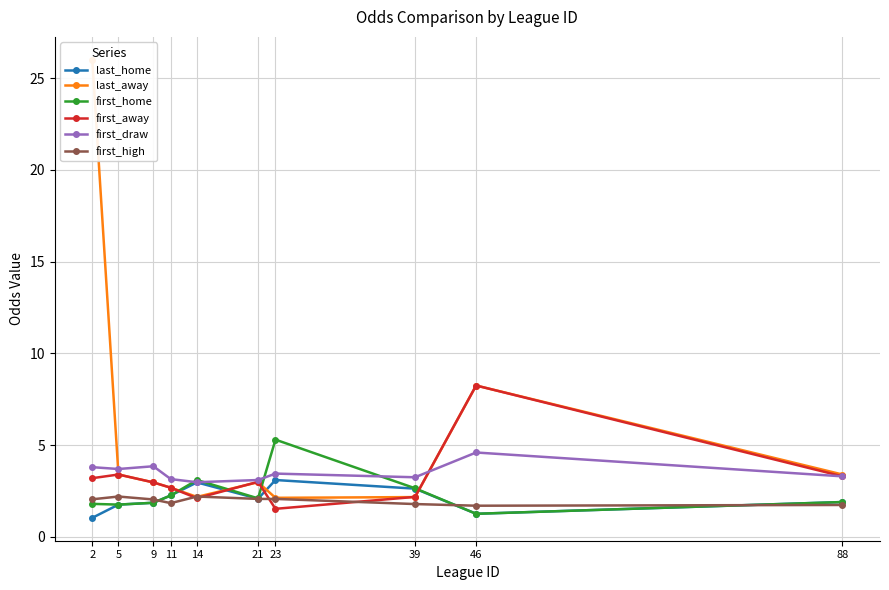

Which series has the largest total across all categories?

last_away